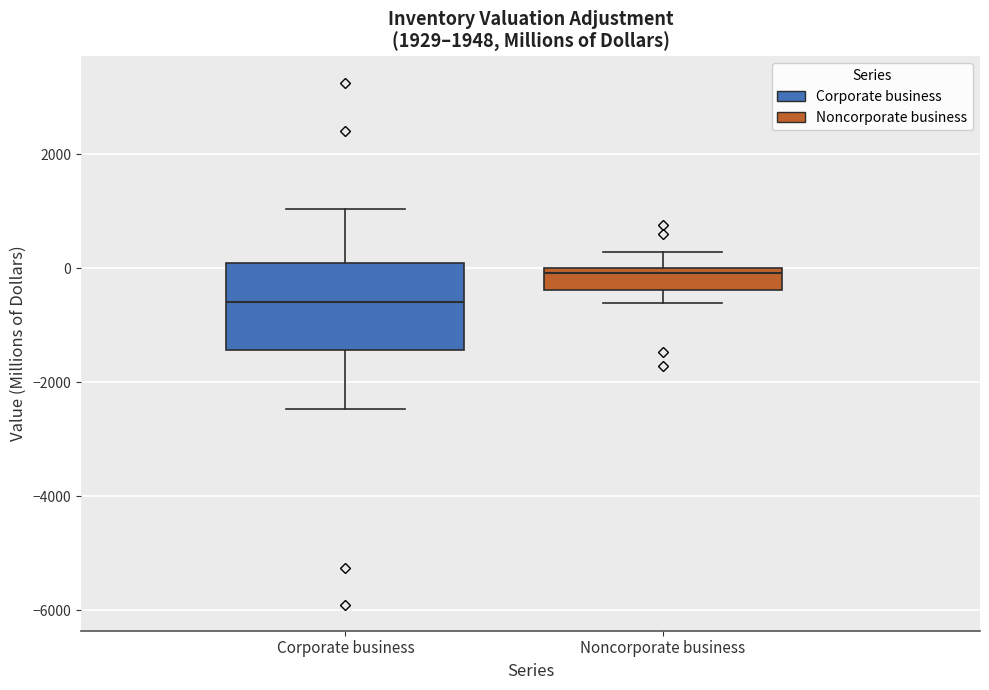

Where does the upper whisker of the box for Noncorporate business end on the y-axis? The values are not printed on the chart, so give them approximately, as read against the axis.

200